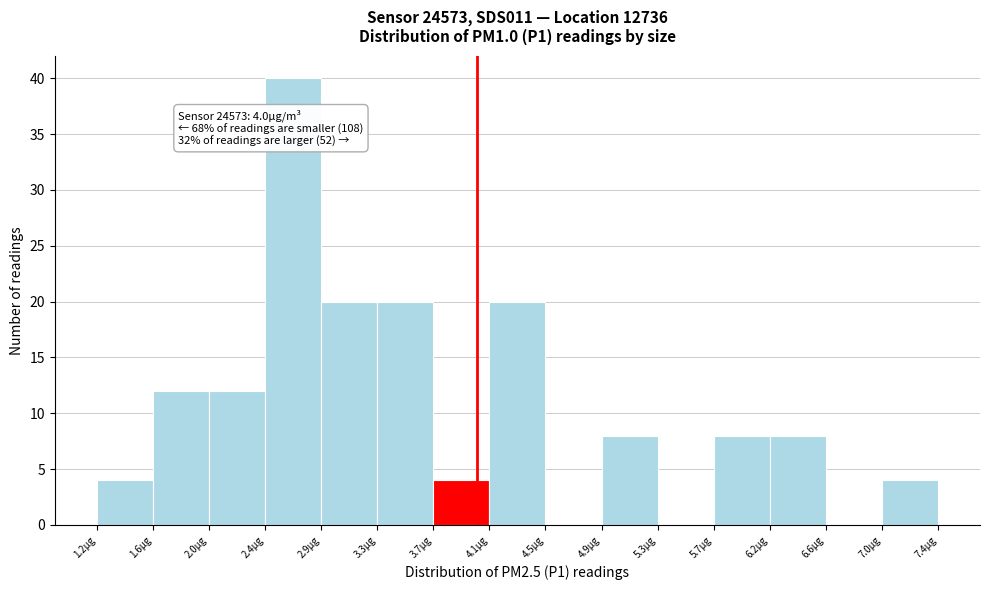

Which range on the x-axis has the tallest bar?

2.45 to 2.85